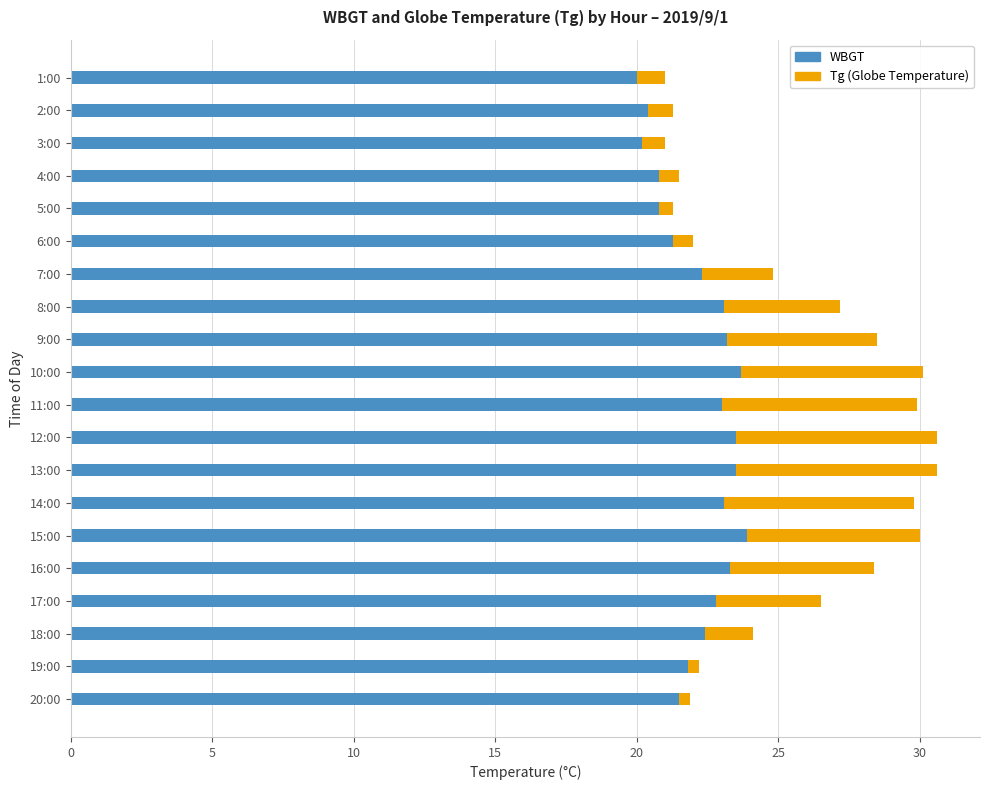

What is the total value across all series at 6:00?

22.0